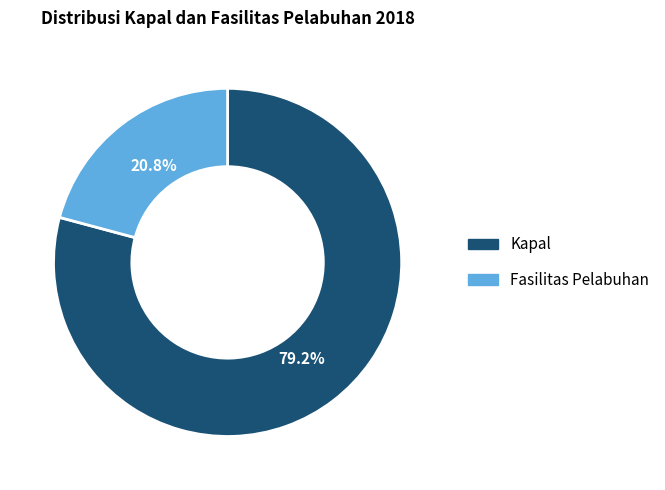

What portion of the pie excludes Fasilitas Pelabuhan?

79.2%